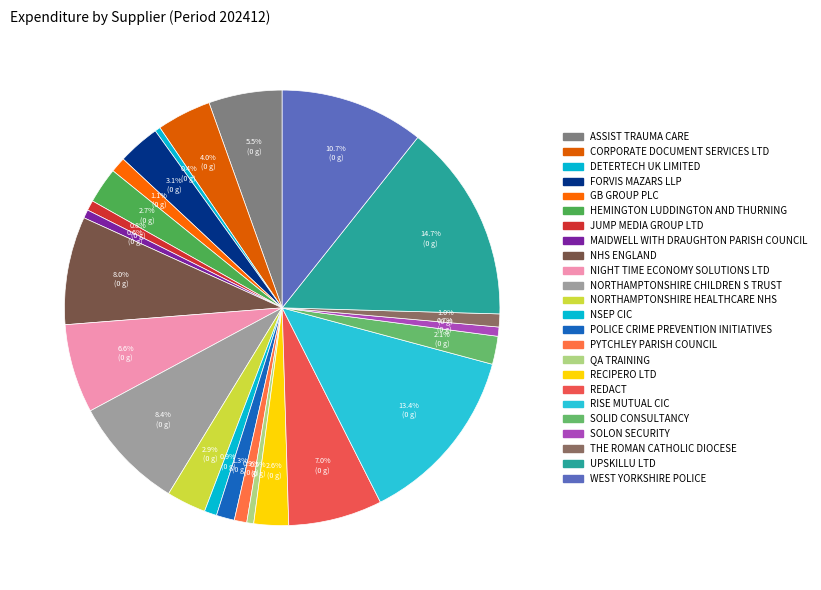

To the nearest percent, what is the average slice percentage?

4%